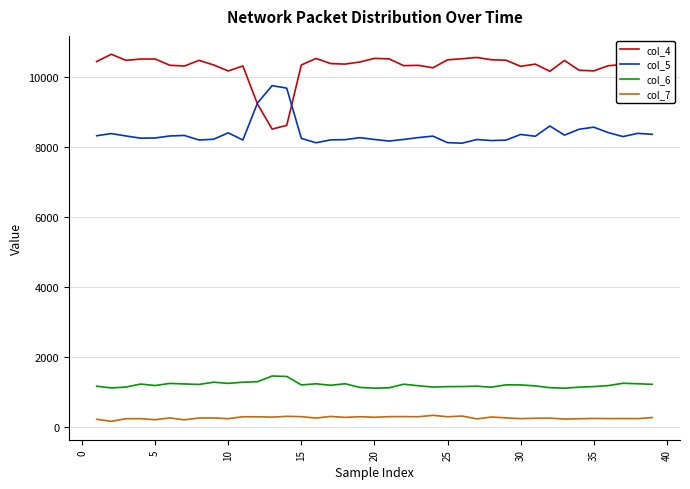

Does the chart have visible grid lines?

Yes